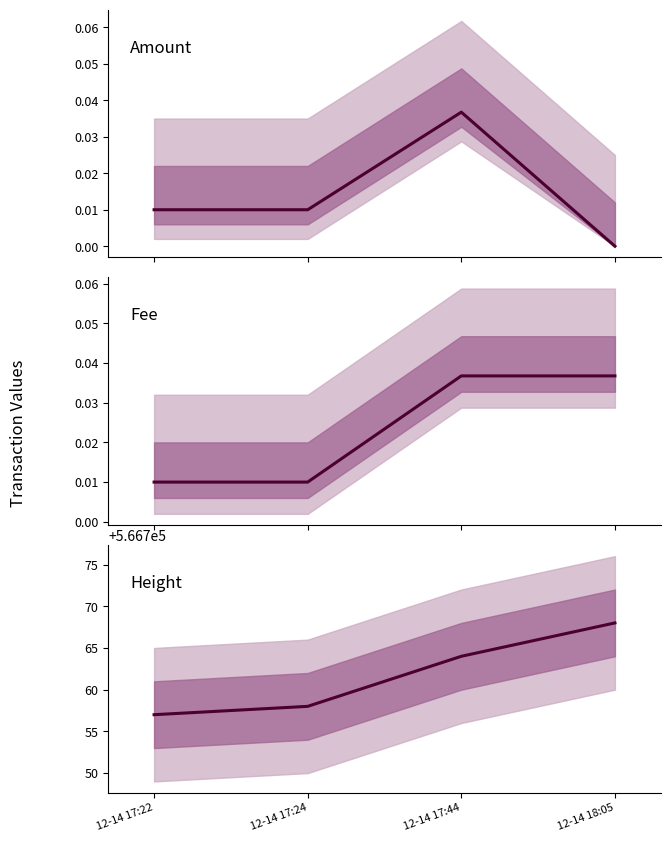

Which label corresponds to the largest value in the chart?

12-14 18:05